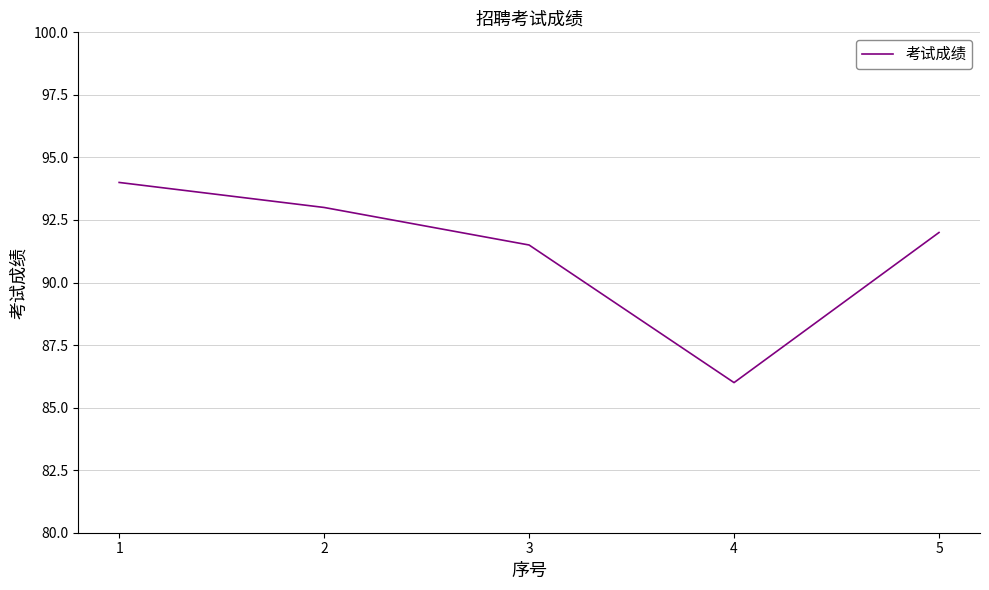

What is the change in value from 1 to 2?

-1.0